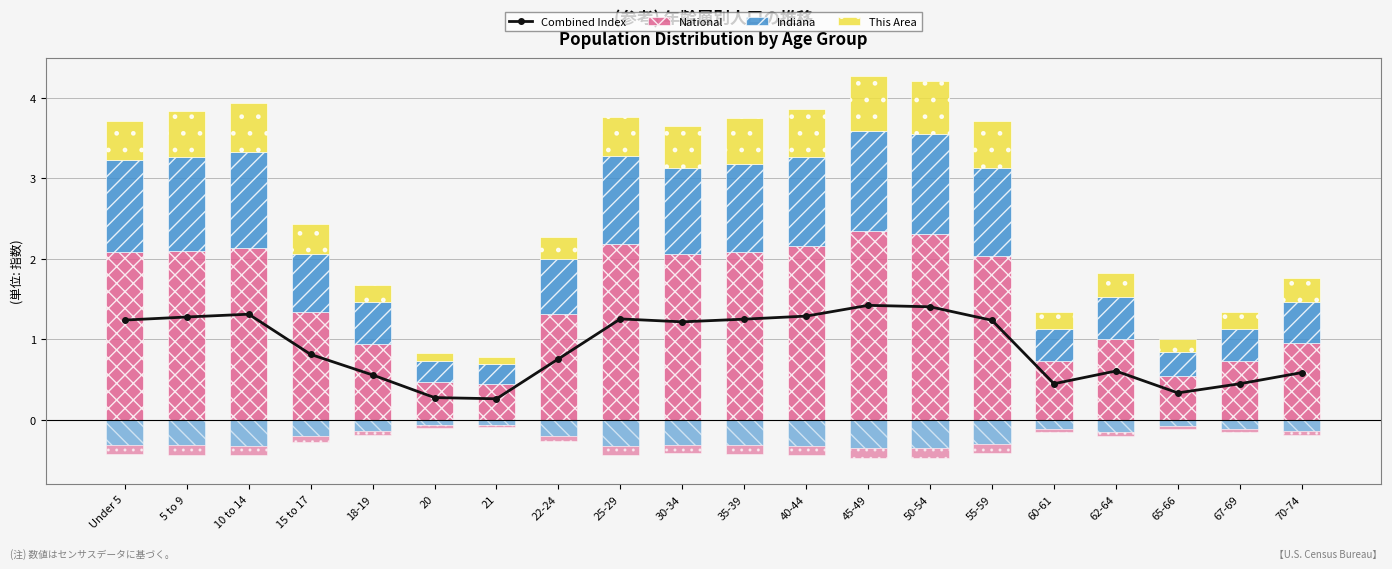

At which label is National closest to 1?

62-64